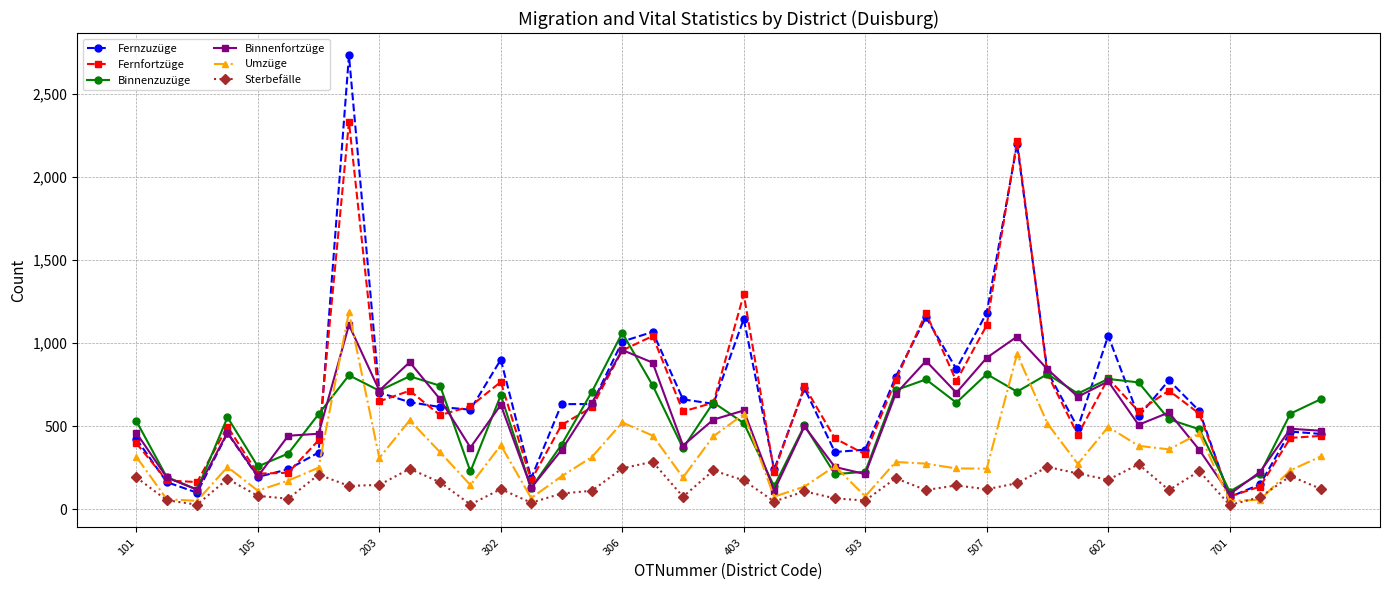

How many data points in Fernfortzüge are less than 589?

20